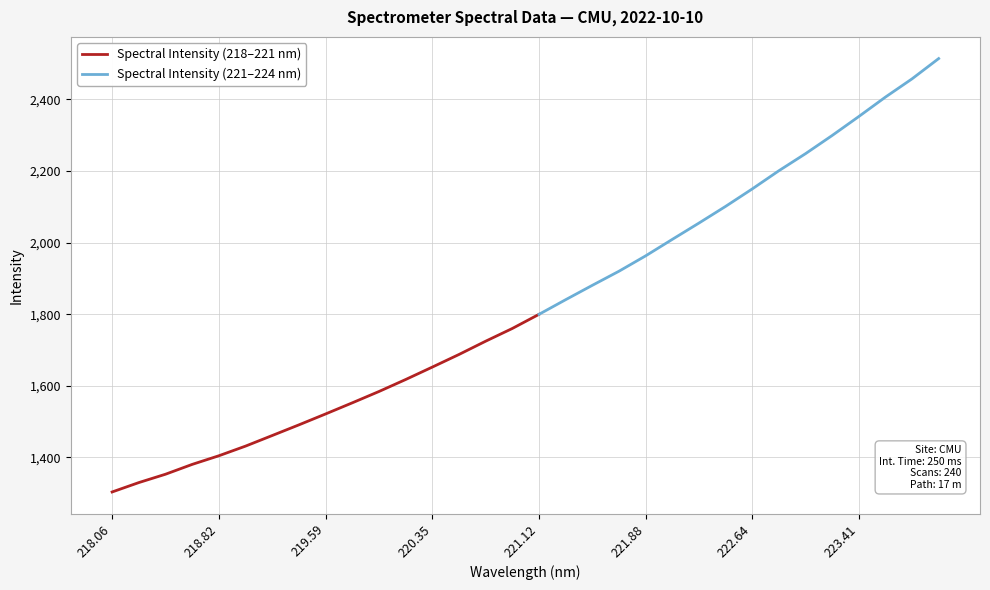

The value at 222.6447 is 3673.6. True or false?

False